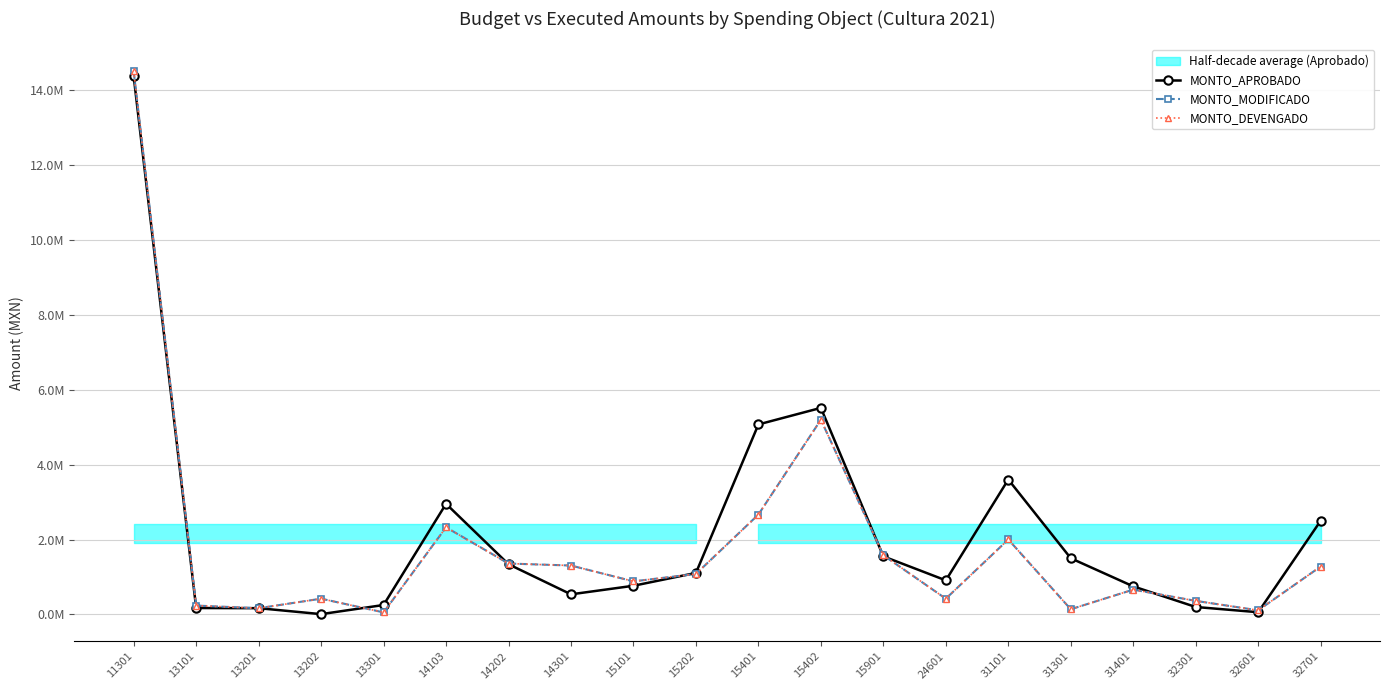

What is the value of the MONTO_DEVENGADO point at the 16th from the left?

139728